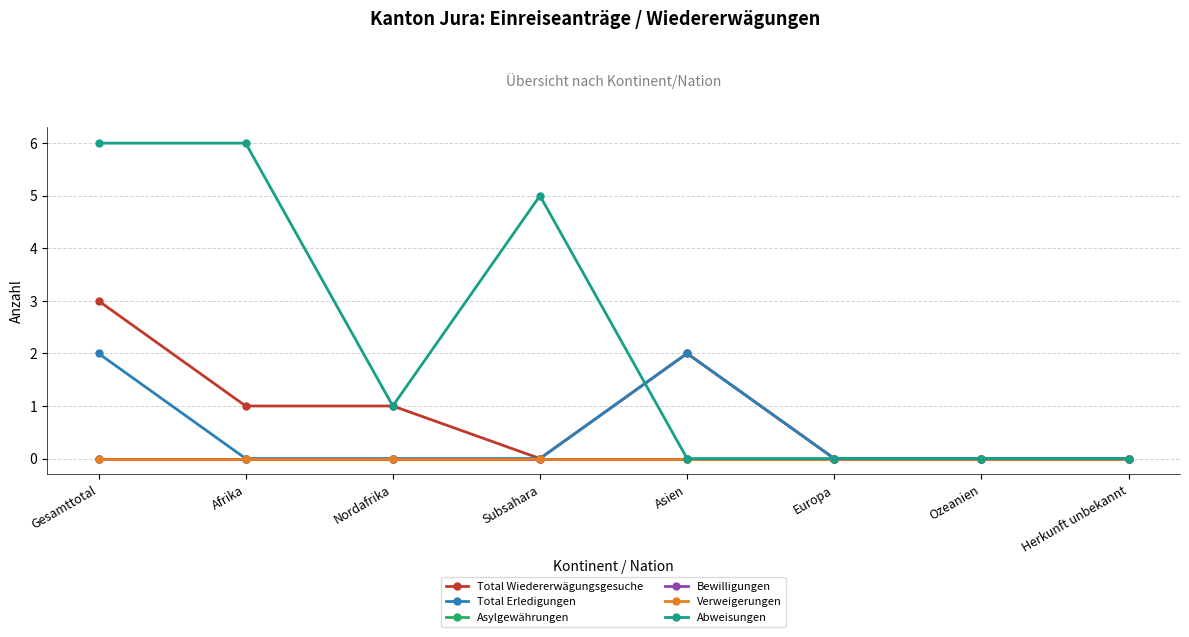

At which label does Abweisungen reach its minimum?

Asien